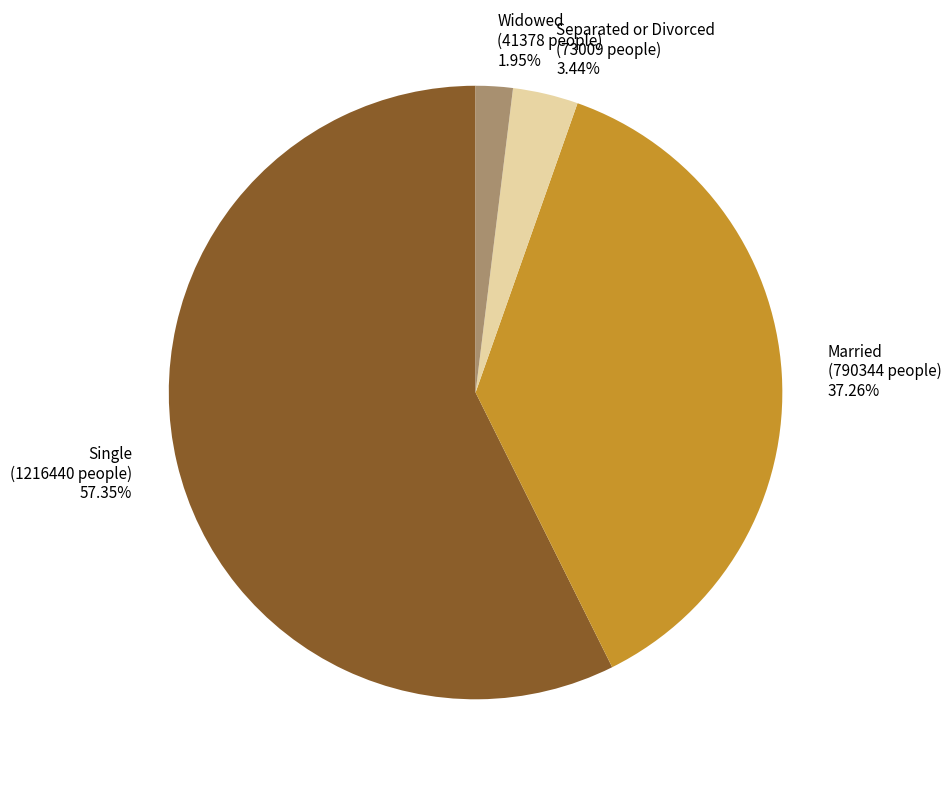

What is the largest slice in the pie chart?

Single